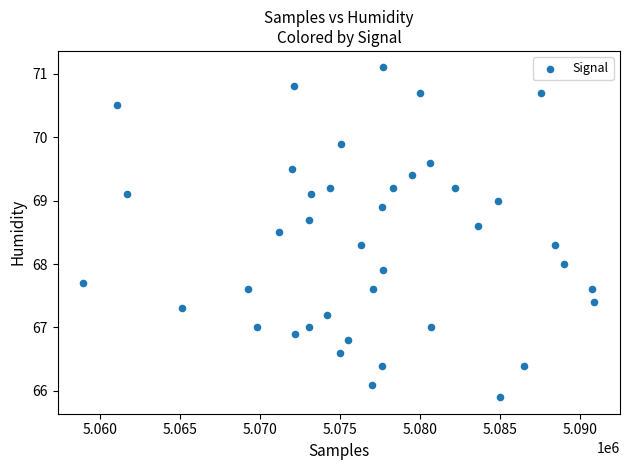

What is the range of Y values (max minus min)?

5.2